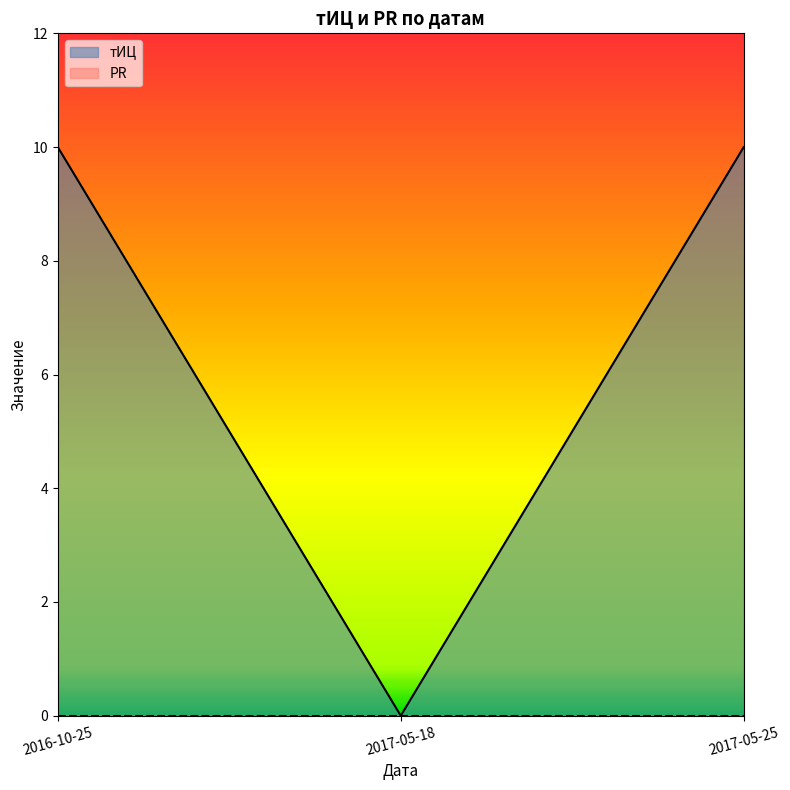

How many values are below 10?

1